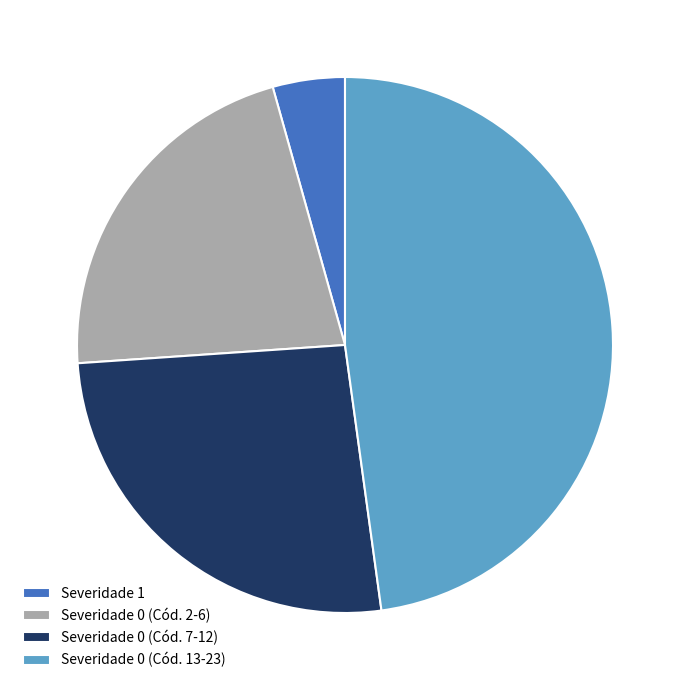

Does any single category account for the majority?

No